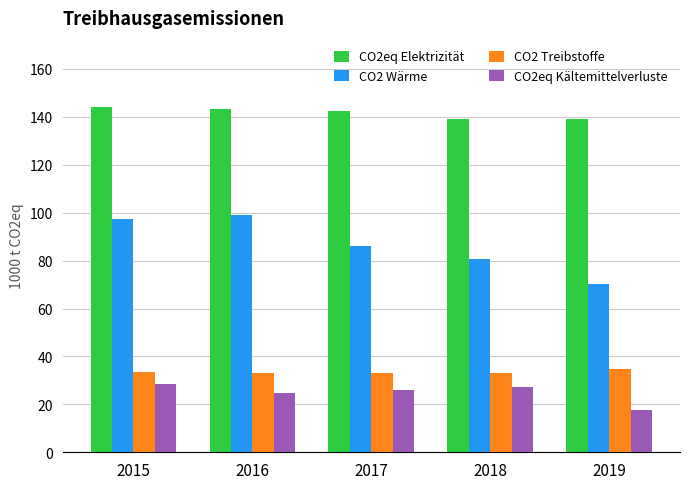

What is the average value of the CO2 Treibstoffe series?

33.4